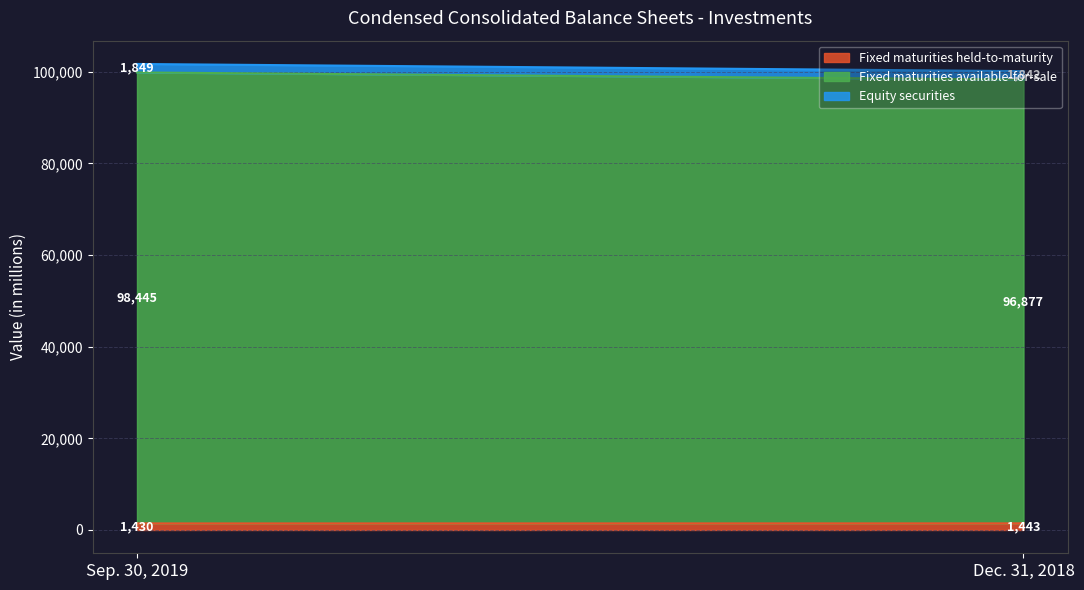

What is the difference between the Fixed maturities available-for-sale values at Dec. 31, 2018 and Sep. 30, 2019?

1568